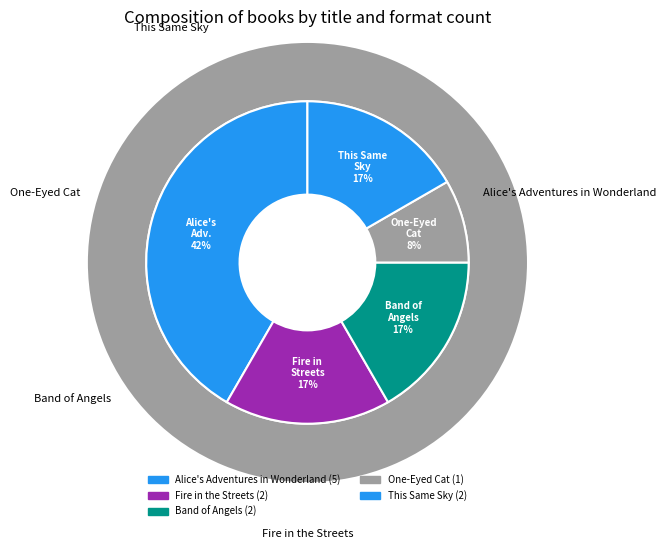

Is One-Eyed Cat the majority of the pie?

No